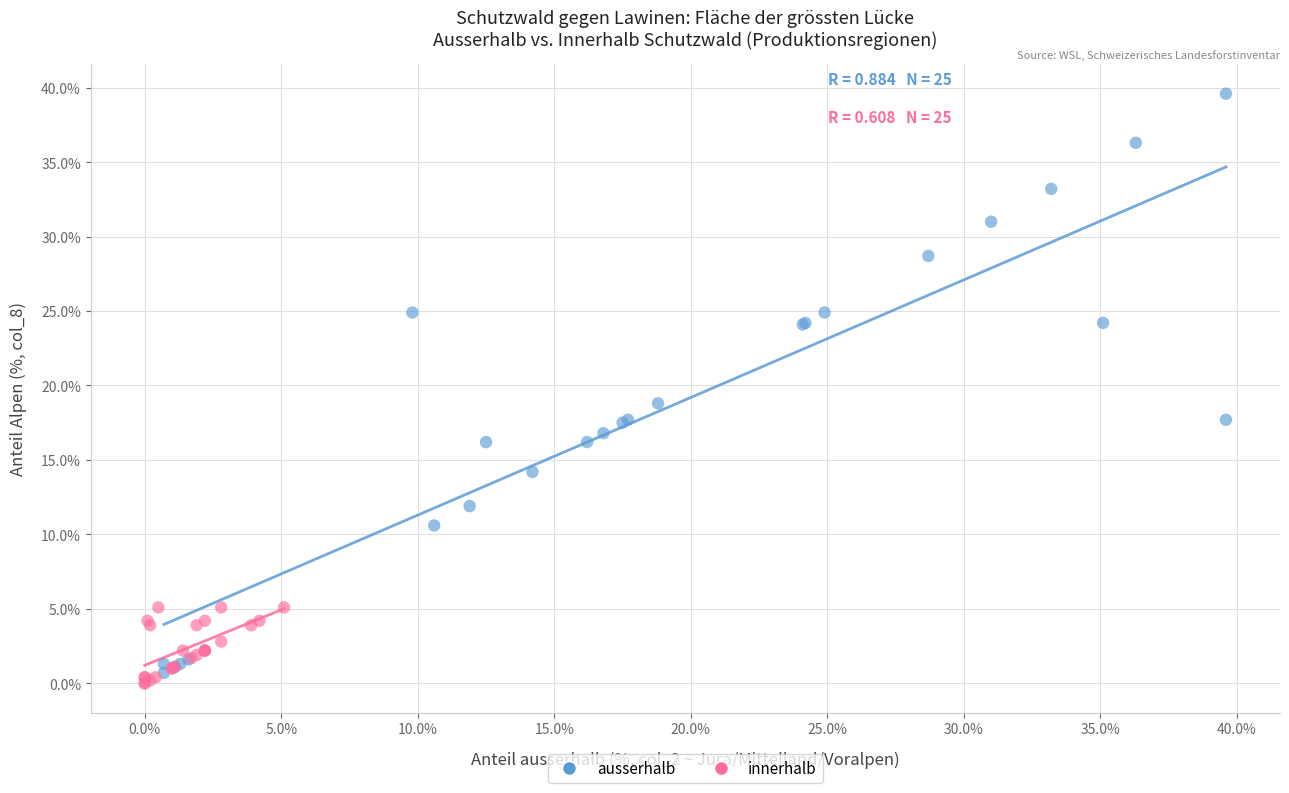

Which series has the largest Y range (max minus min)?

ausserhalb